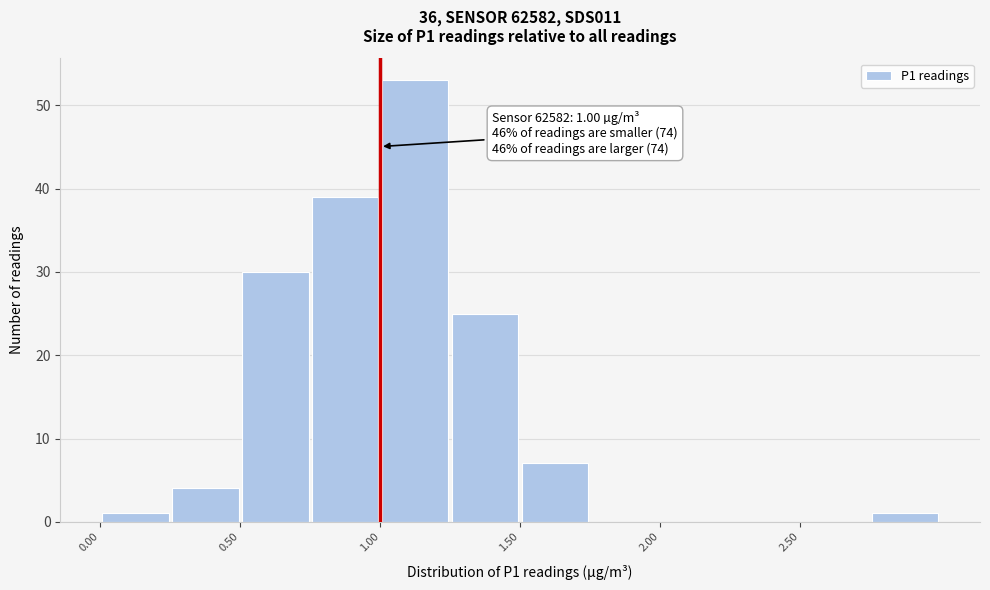

Over which range of the x-axis is the bar tallest?

1.00 to 1.25